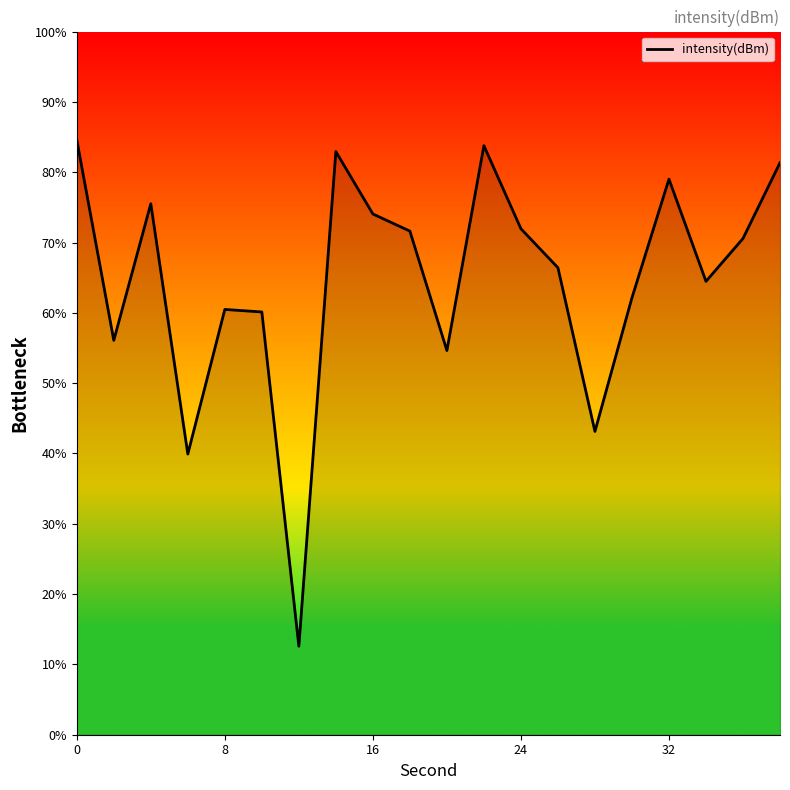

How many lines are shown in the chart?

1